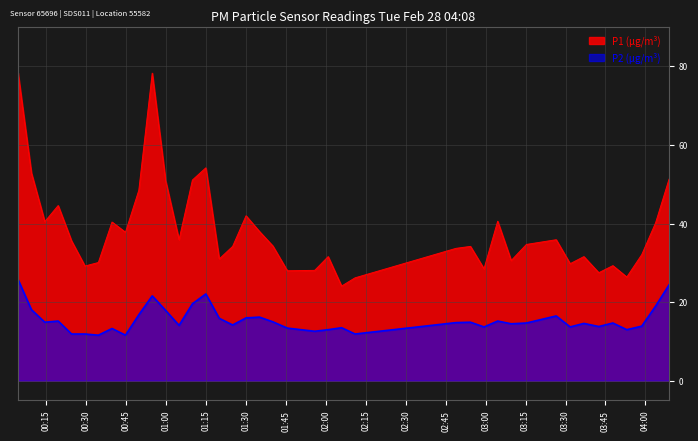

List the series in order of their overall mean, highest first.

P1 (µg/m³), P2 (µg/m³)